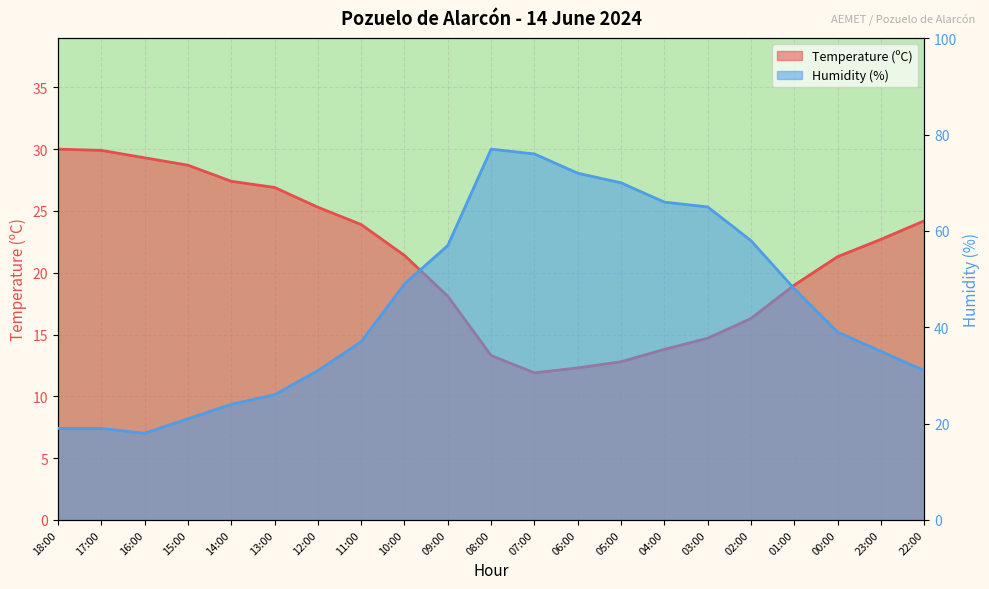

Where is Temperature (ºC) nearest to the value 20?

01:00